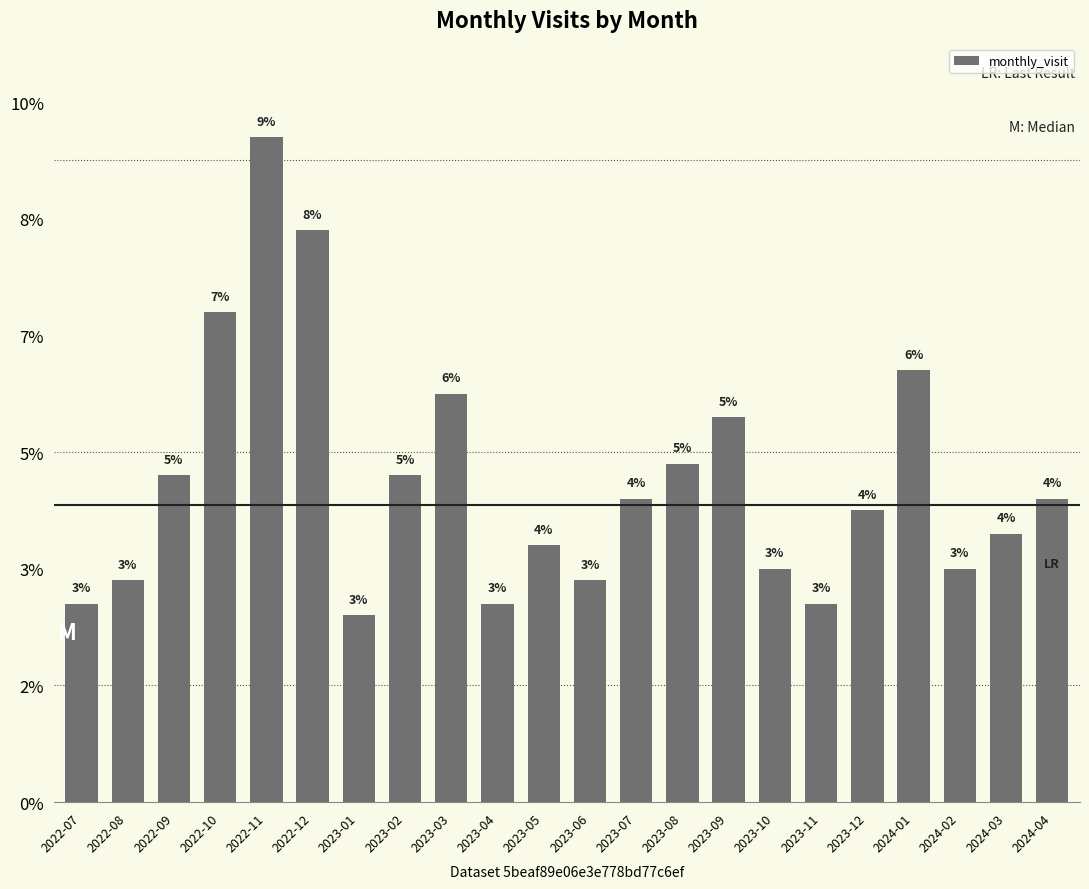

Are the bars horizontal?

No